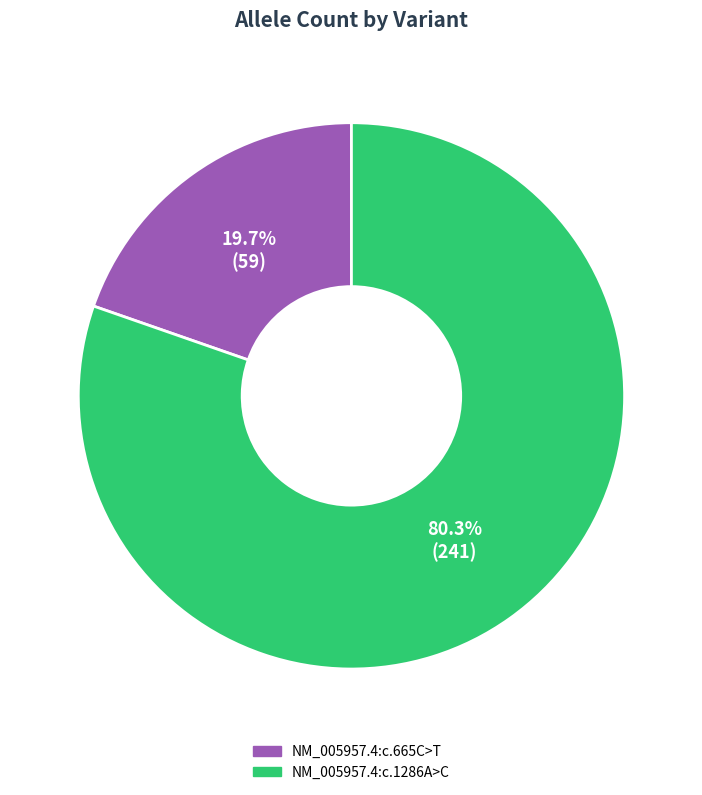

What percentage is the NM_005957.4:c.665C>T slice, to the nearest percent?

20%